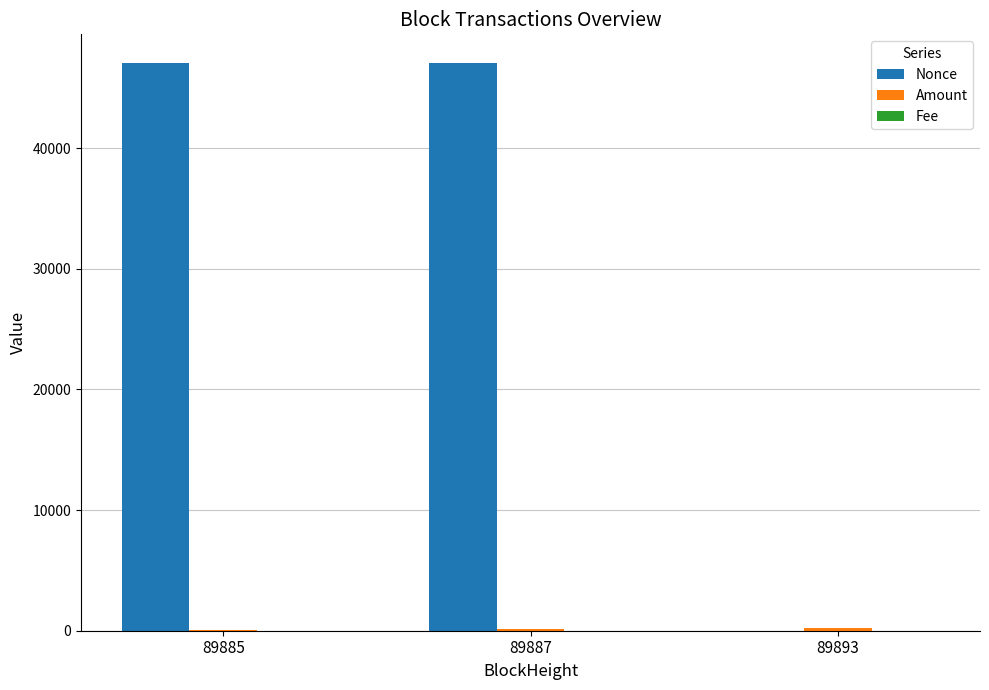

The Nonce series shows 25887.3 at 89887. True or false?

False